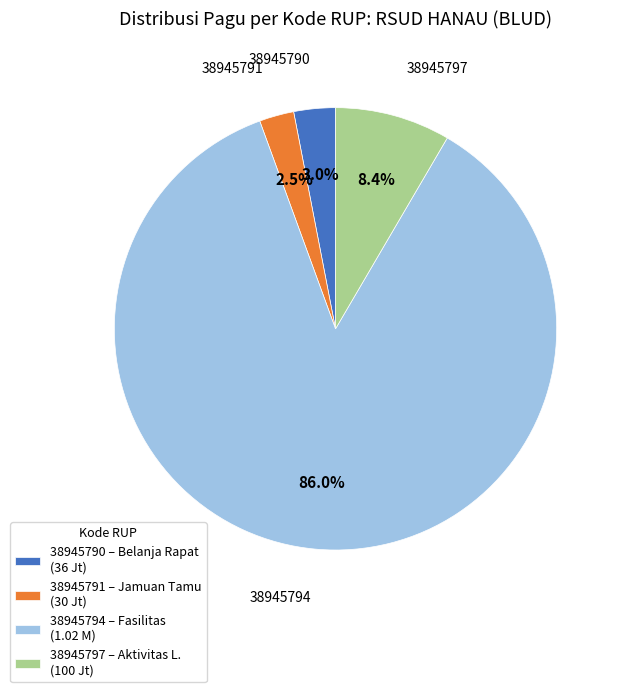

Rank the categories by value from highest to lowest.

38945794, 38945797, 38945790, 38945791